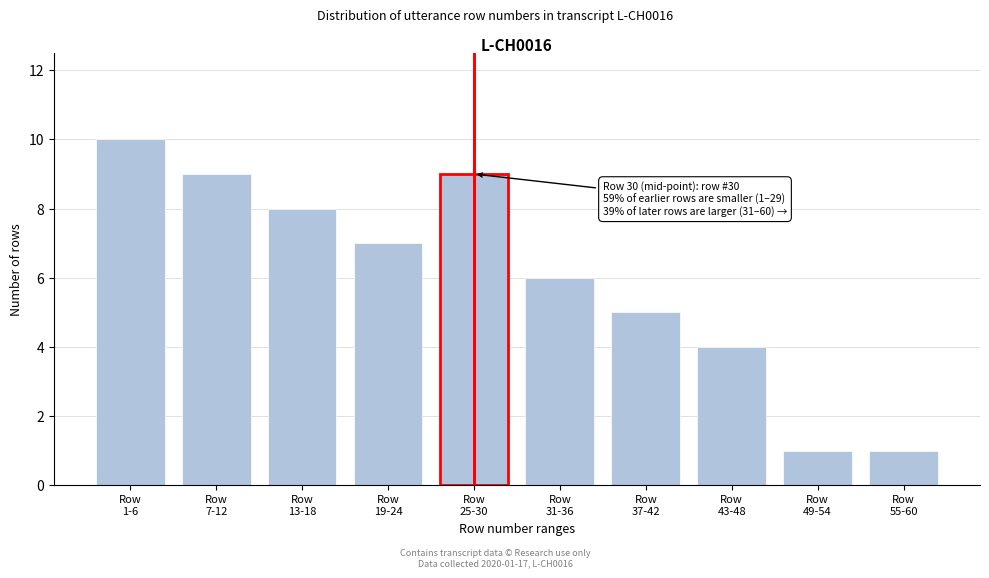

Reading left to right, extract all data points from this chart.

10	9	8	7	9	6	5	4	1	1